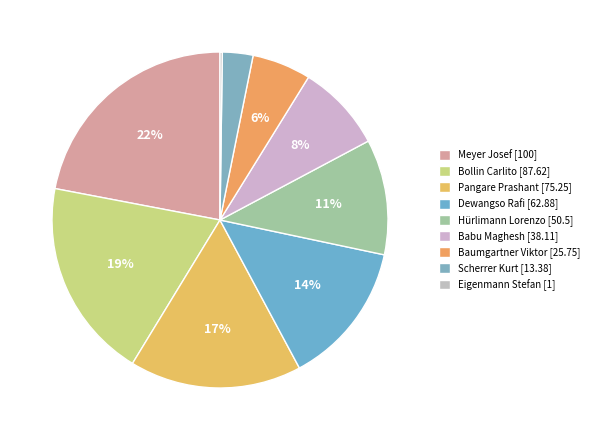

To the nearest percent, what is the difference between the Eigenmann Stefan and Bollin Carlito slice percentages?

19%